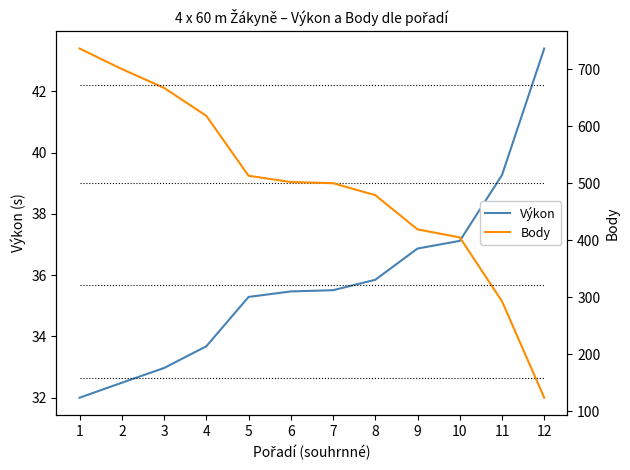

What is the total value across all series at 12?

167.4